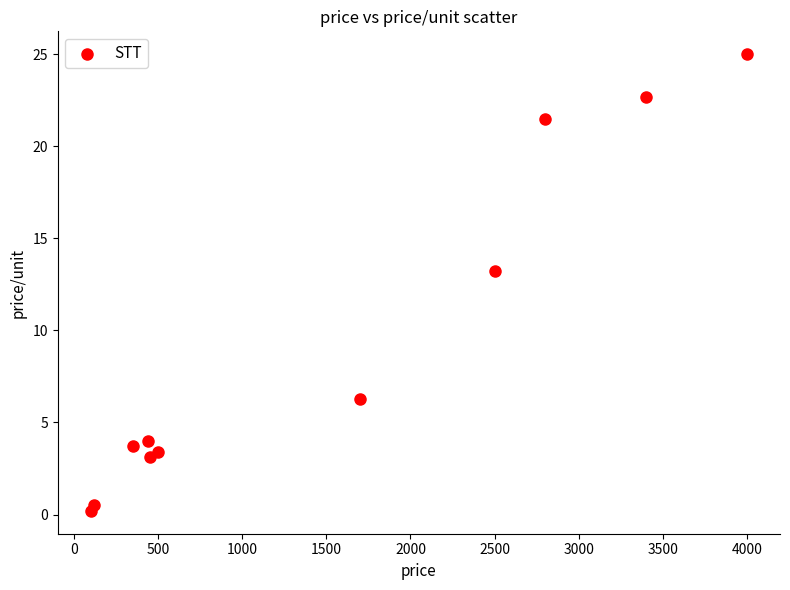

What is the range of Y values (max minus min)?

24.8